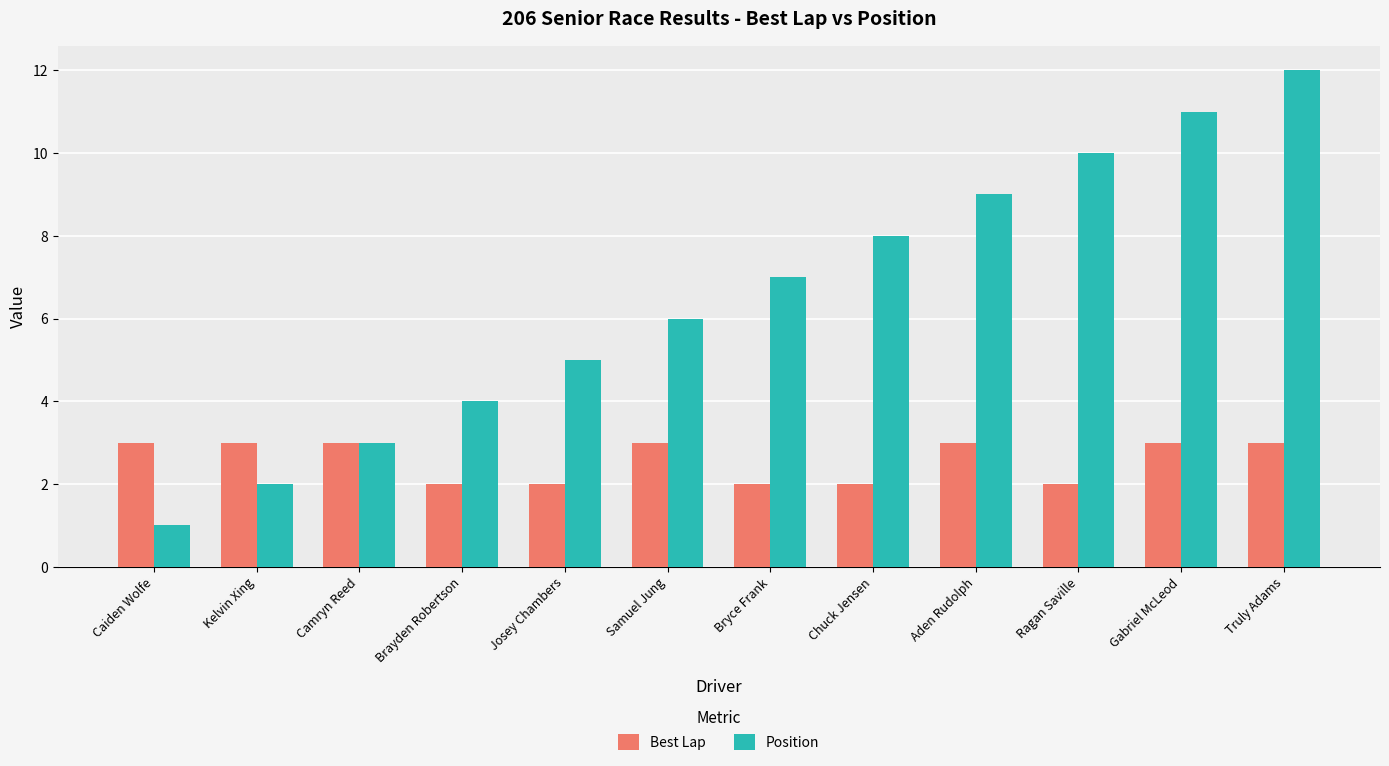

Reading left to right, list all the values displayed in this chart.

Best Lap: 3	3	3	2	2	3	2	2	3	2	3	3
Position: 1	2	3	4	5	6	7	8	9	10	11	12